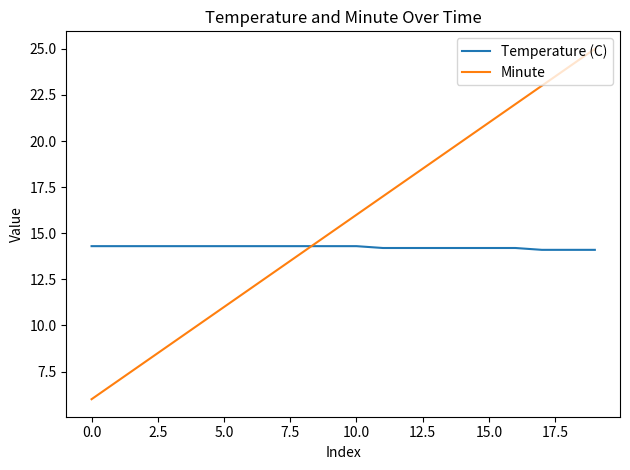

Which series has the largest range (max minus min)?

Minute